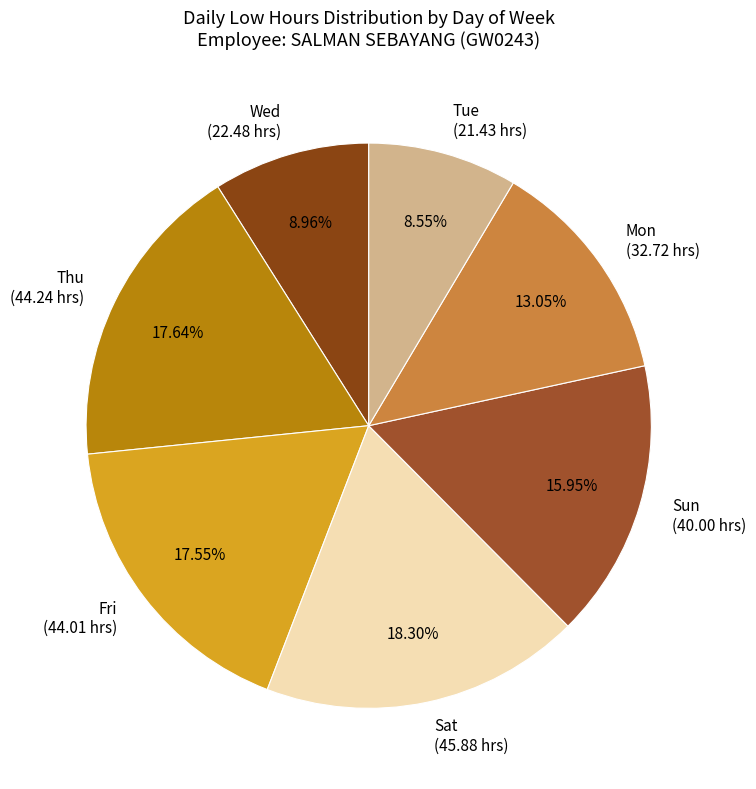

Does any single category account for the majority?

No